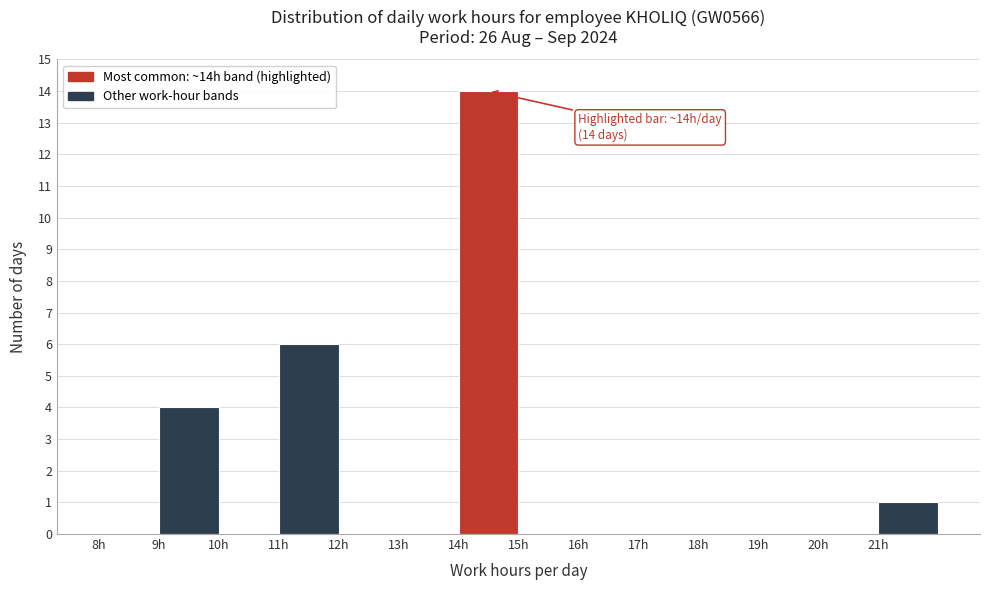

Which range on the x-axis has the tallest bar?

14 to 15